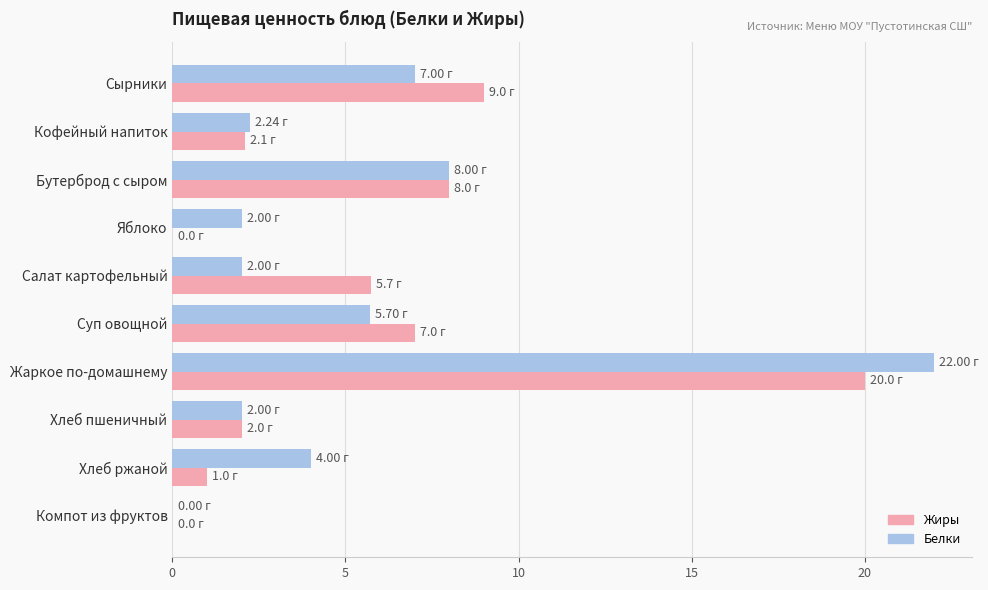

Which category has the highest value across all series?

Жаркое по-домашнему